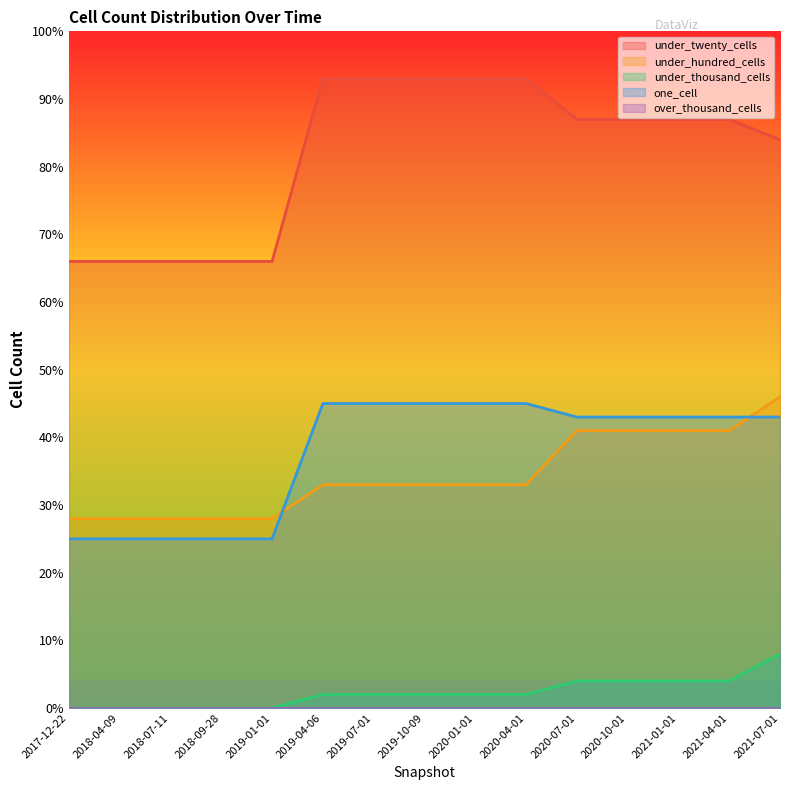

Where does the under_hundred_cells series first go above 33?

2020-07-01